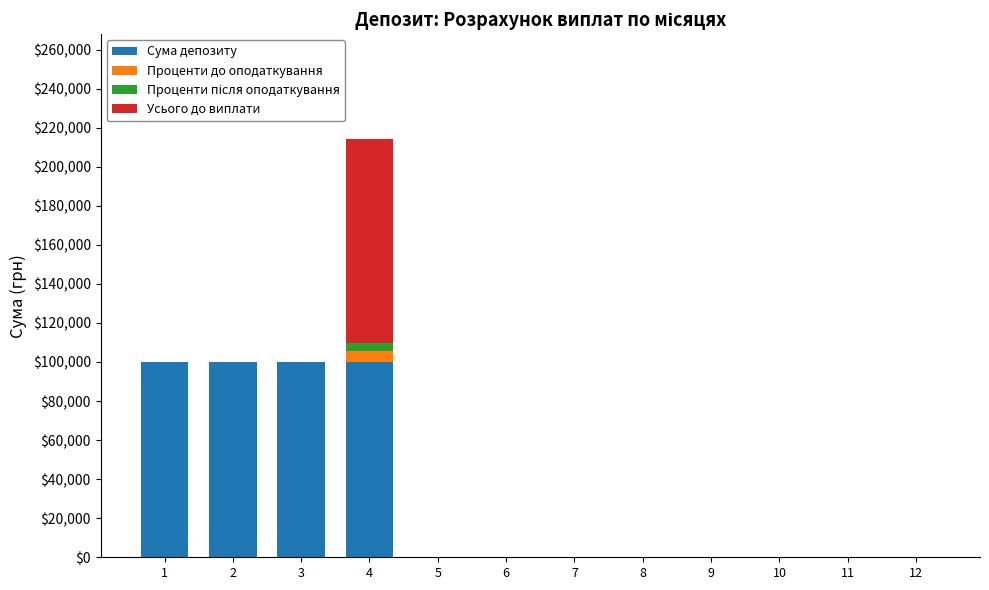

How many Сума депозиту values are between 0 and 100000?

12